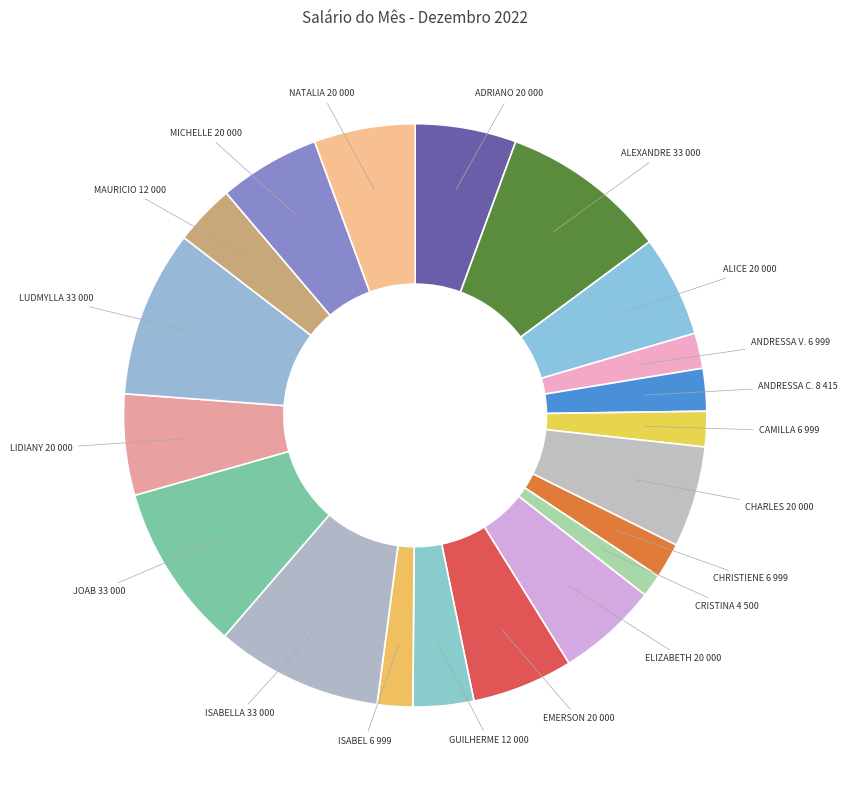

The MICHELLE slice represents 1% of the pie. True or false?

False